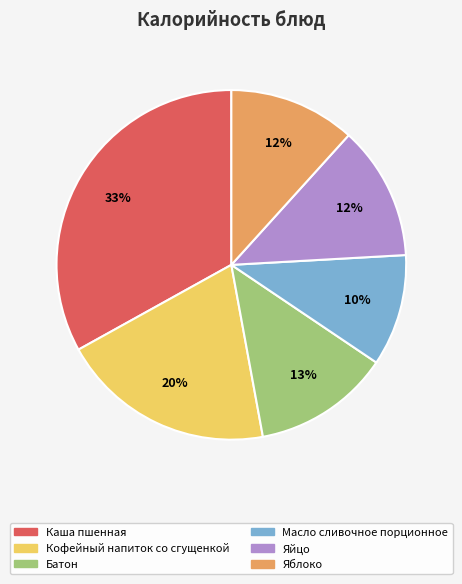

To the nearest percent, what is the difference between the largest and smallest slice percentages?

23%